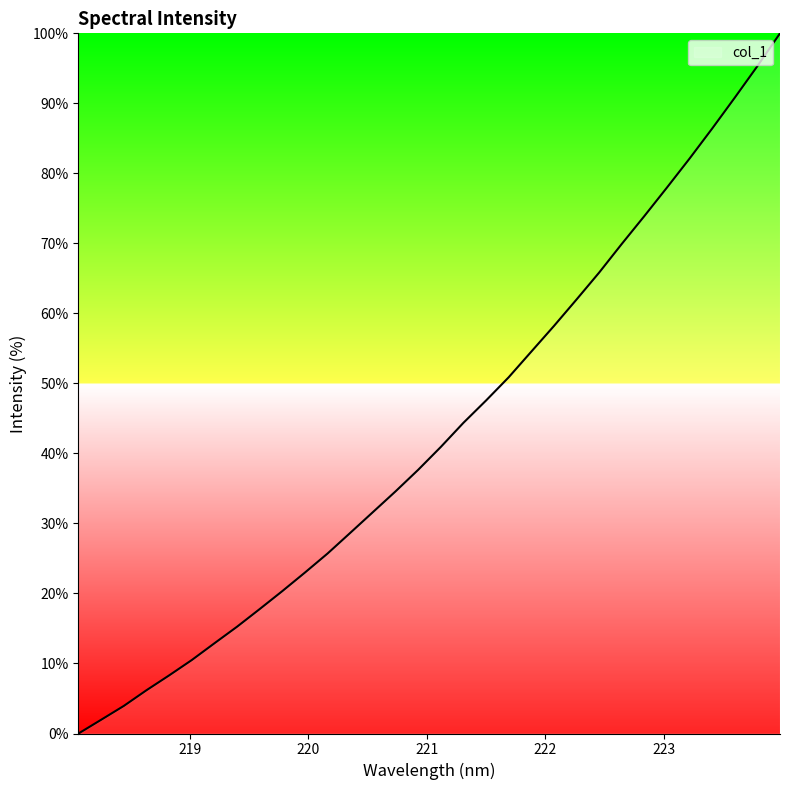

What is the greatest value displayed?

100.0